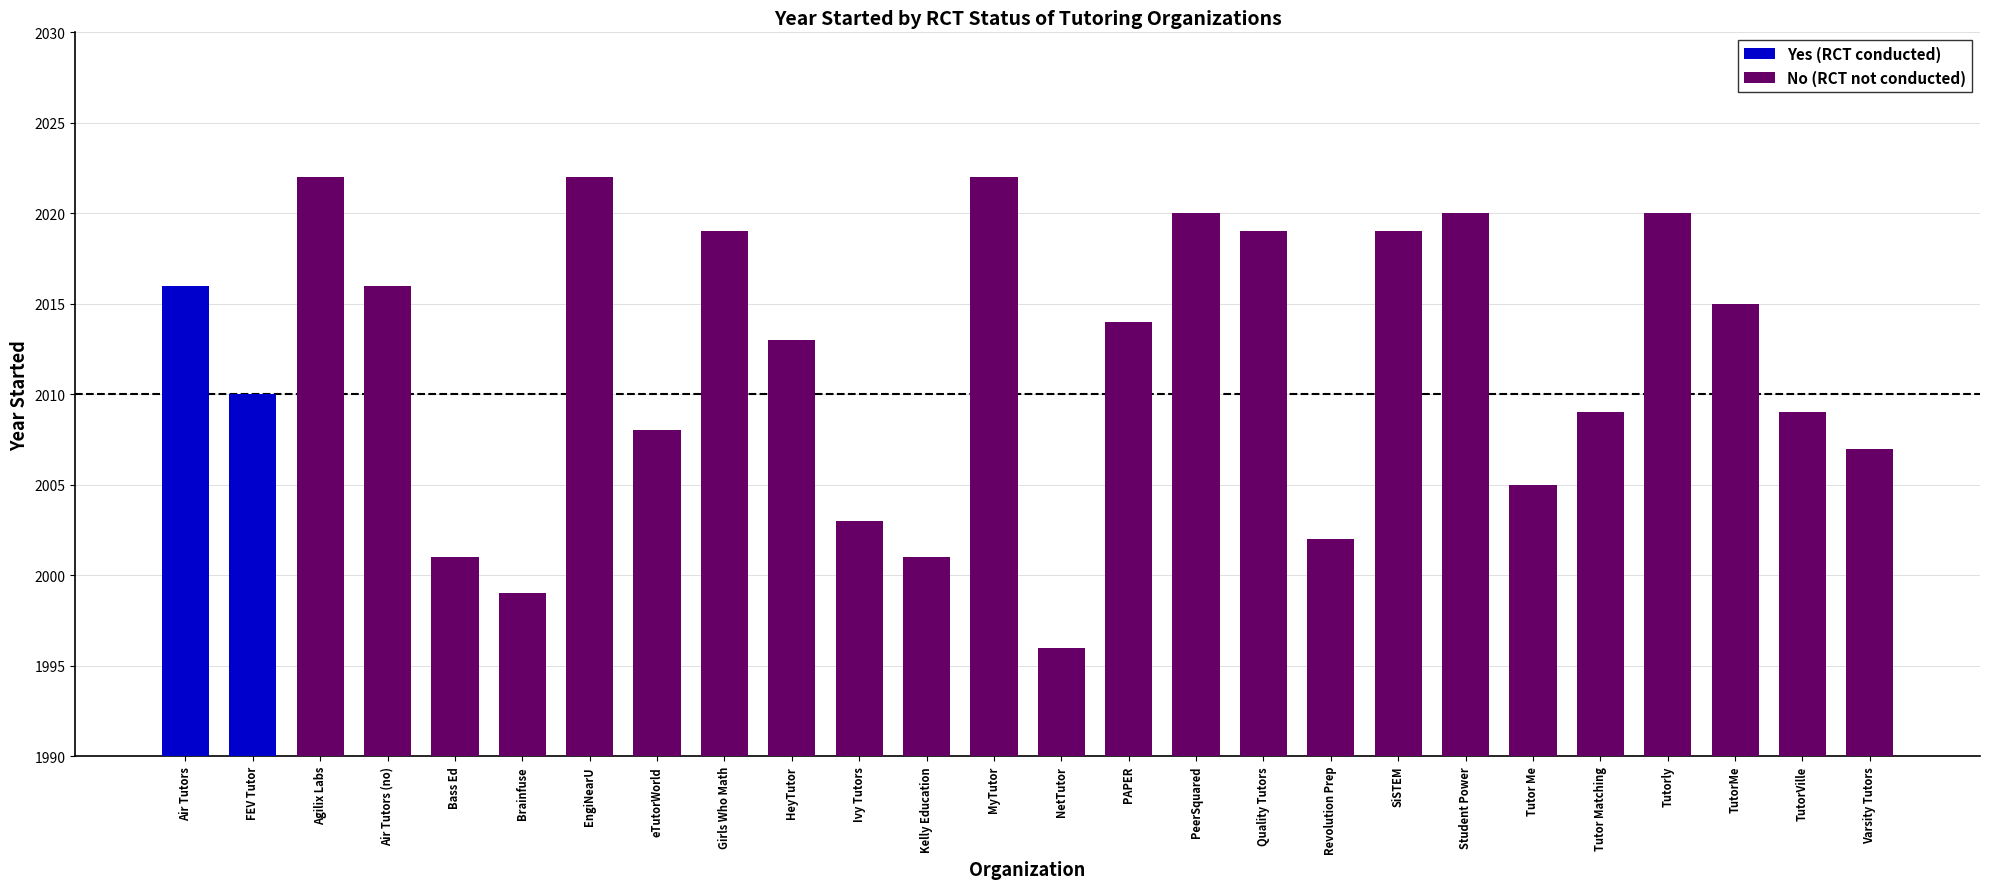

What is the difference between the maximum and second lowest values in the No (RCT not conducted) series?

23